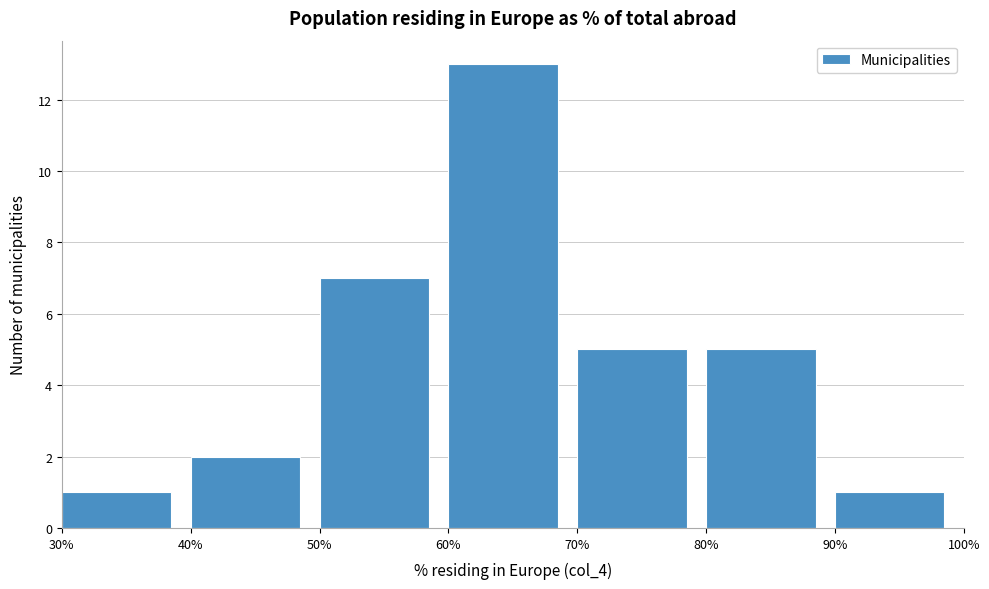

Over which range of the x-axis is the bar tallest?

60% to 70%